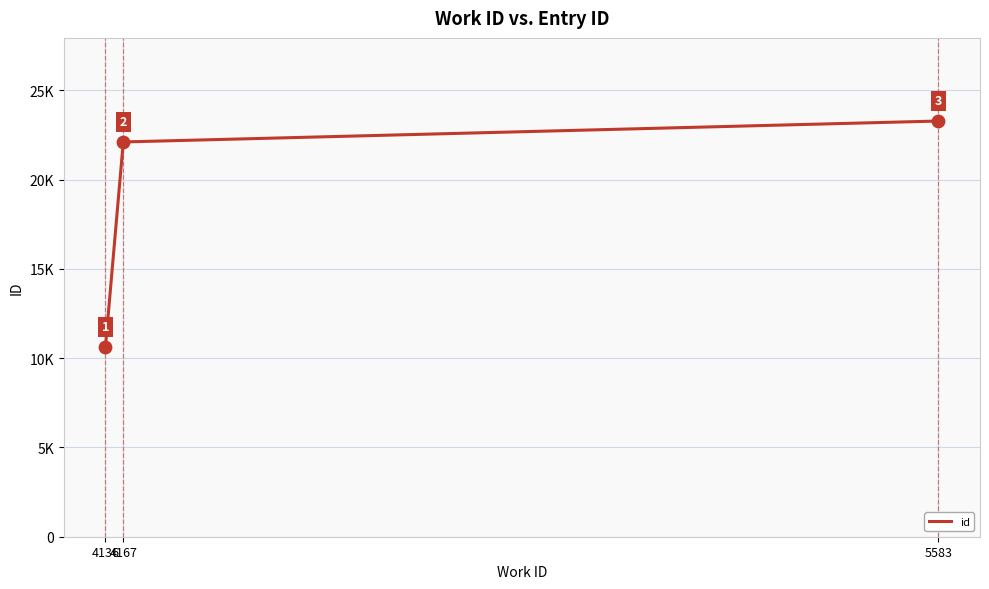

What is the ratio of the value at 4136 to the value at 5583?

0.5